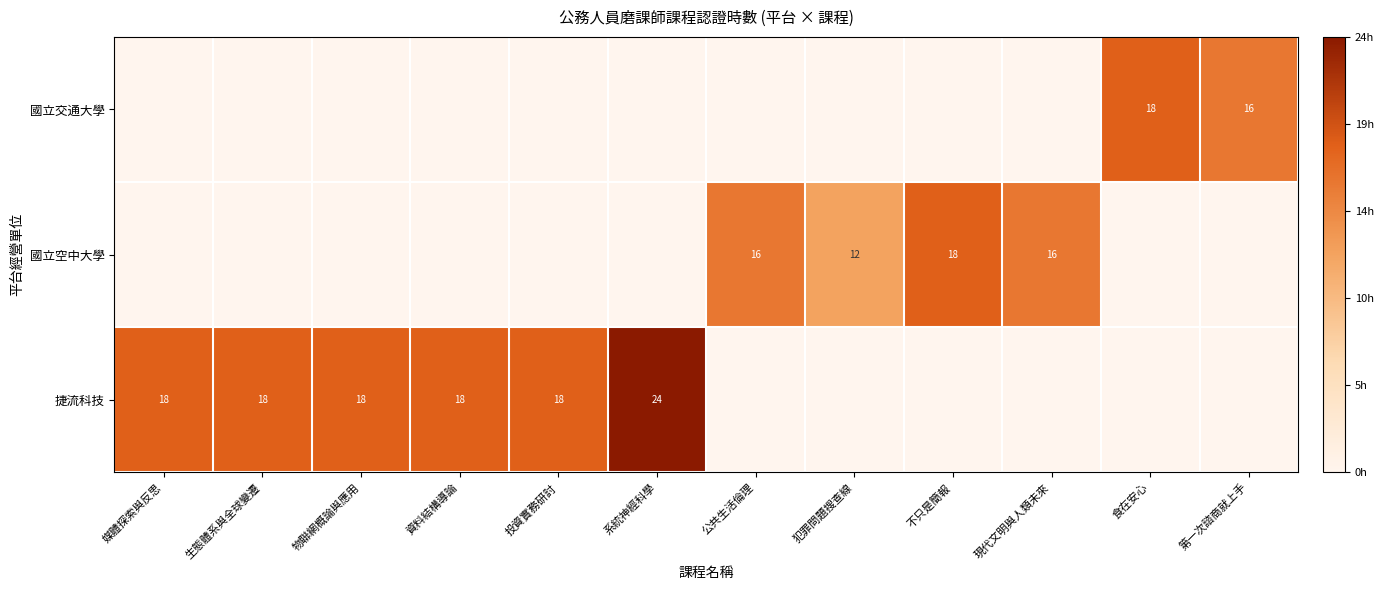

What is the sum of the 捷流科技 values at 系統神經科學 and 媒體探索與反思?

42